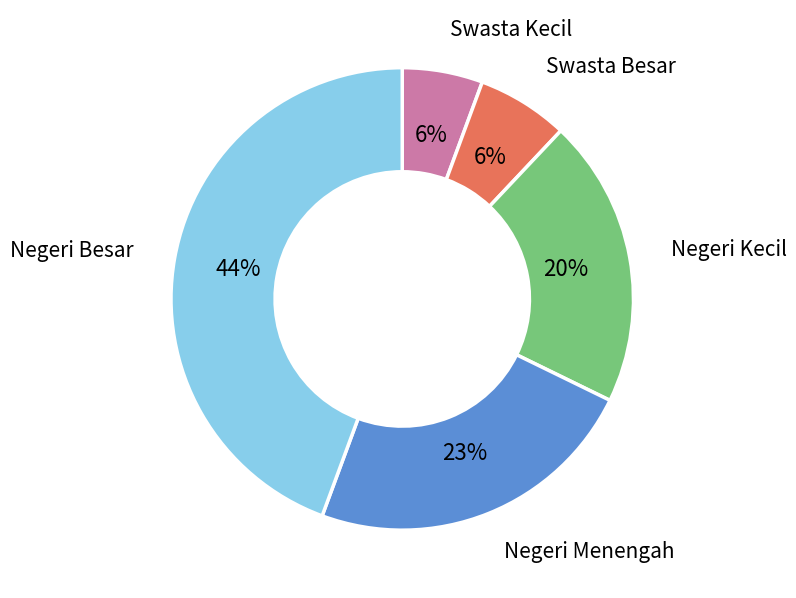

Count the number of slices in the pie.

5